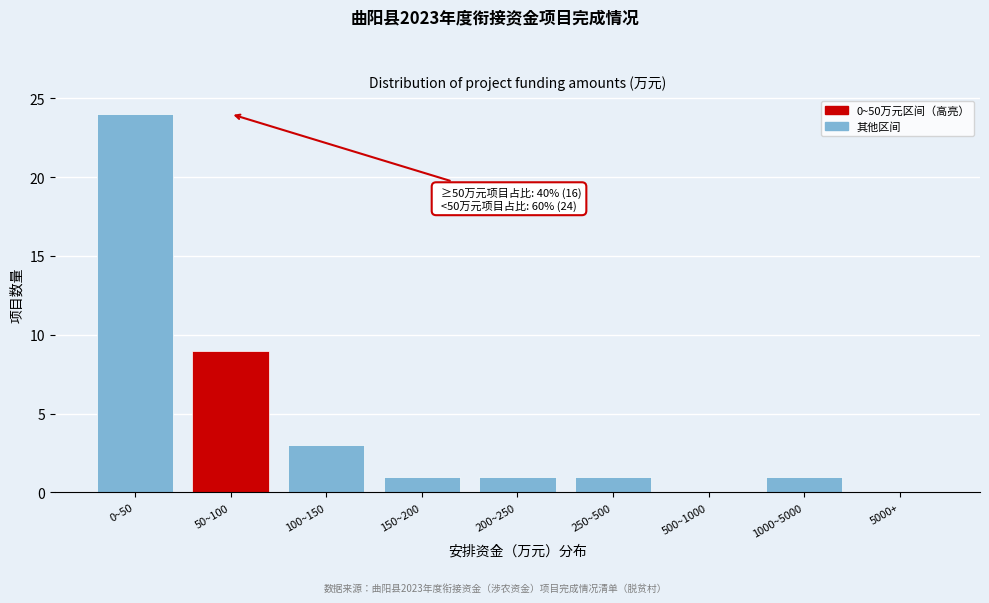

Reading left to right, transcribe all the data shown in this chart.

0~50=24	50~100=9	100~150=3	150~200=1	200~250=1	250~500=1	500~1000=0	1000~5000=1	5000+=0